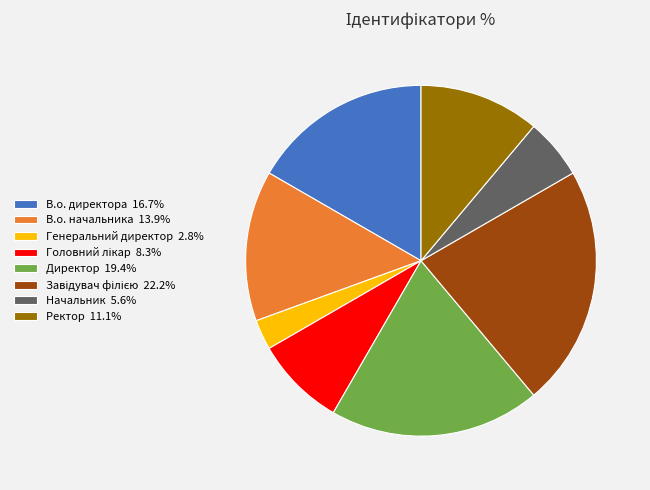

Is the sum of В.о. начальника 13.9% and В.о. директора 16.7% greater than half?

No